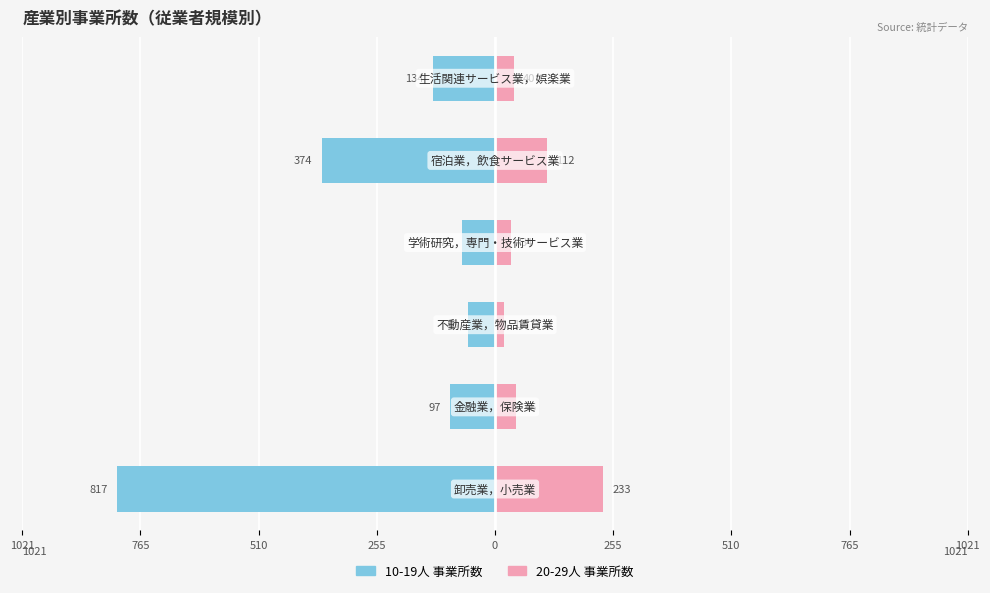

The 20-29人 事業所数 series shows 314 at 1021. True or false?

False